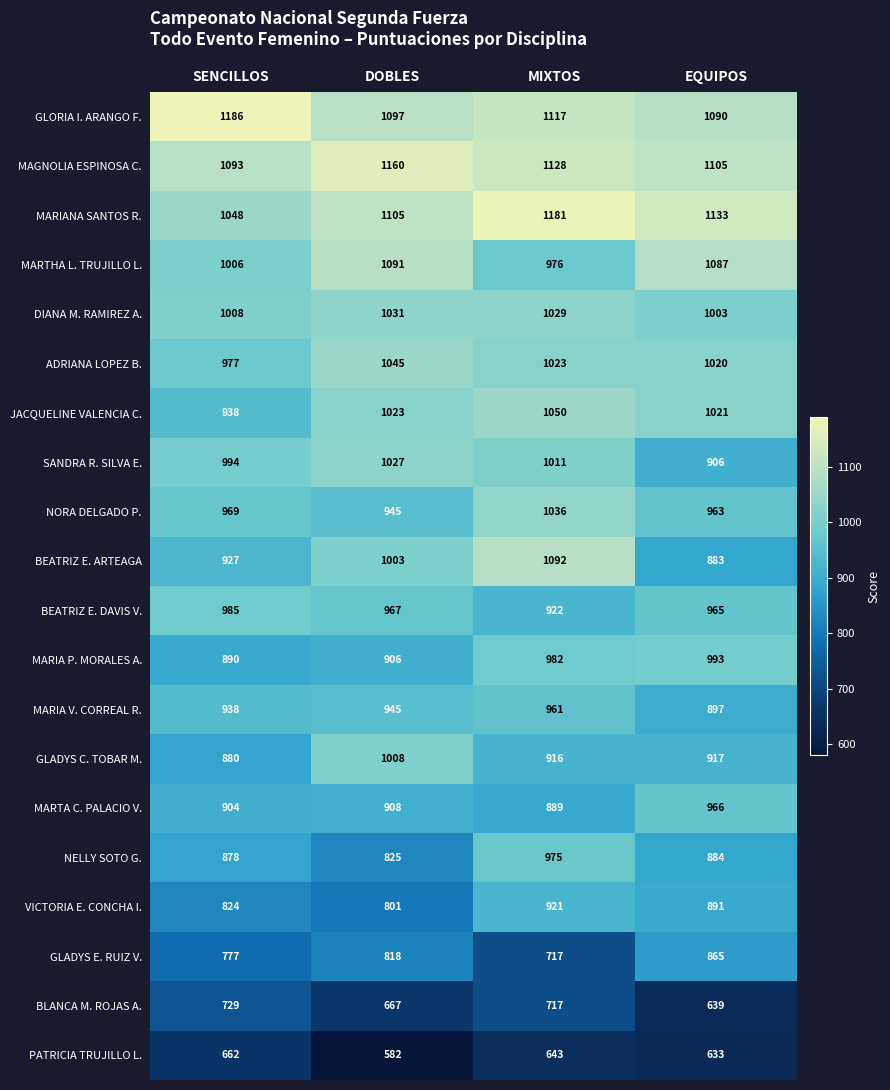

List the labels in order of BLANCA M. ROJAS A. value, smallest first.

EQUIPOS, DOBLES, MIXTOS, SENCILLOS